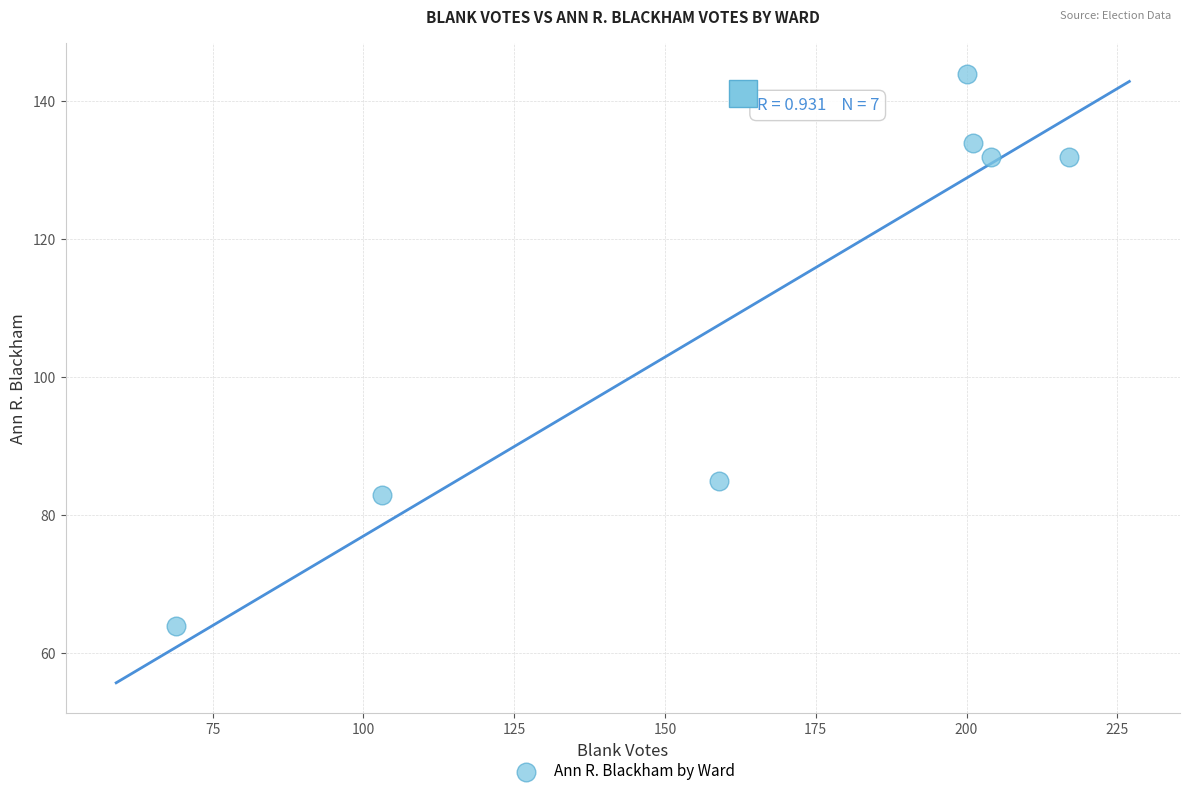

What Y value in the scatter plot is closest to 104?

85